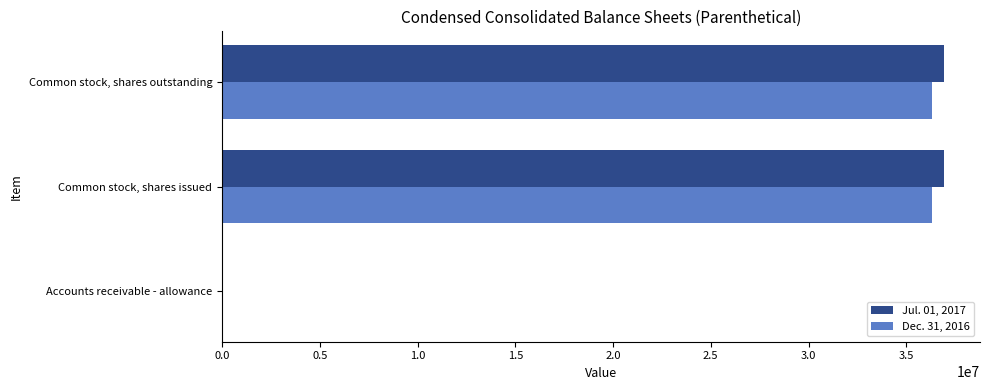

What are all the series names shown in the legend?

Jul. 01, 2017, Dec. 31, 2016